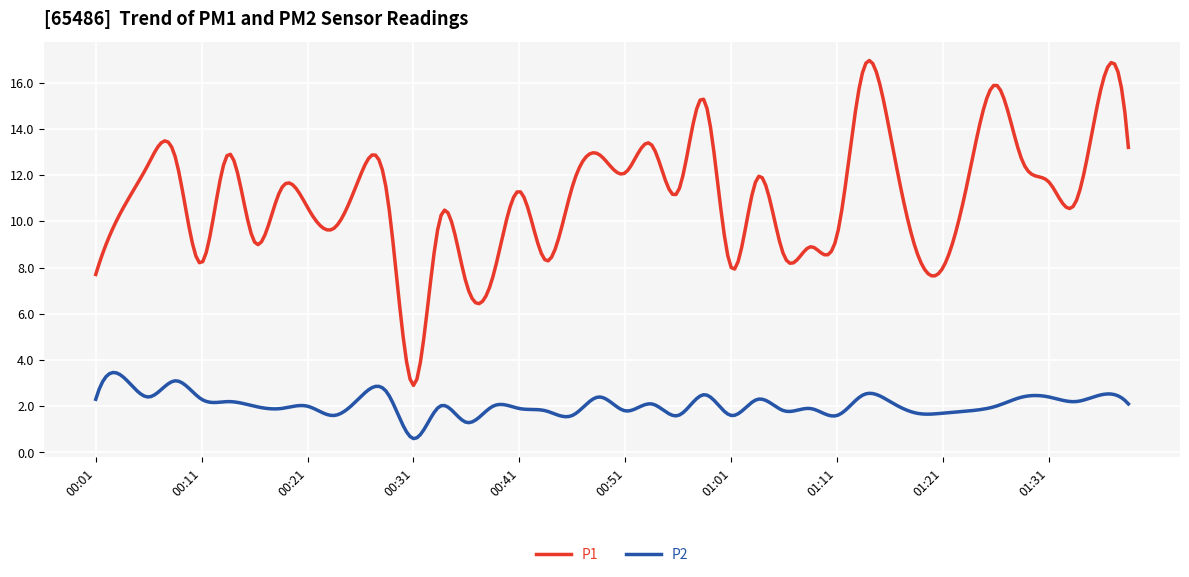

What is the difference between the maximum and minimum values in the P1 series?

14.1